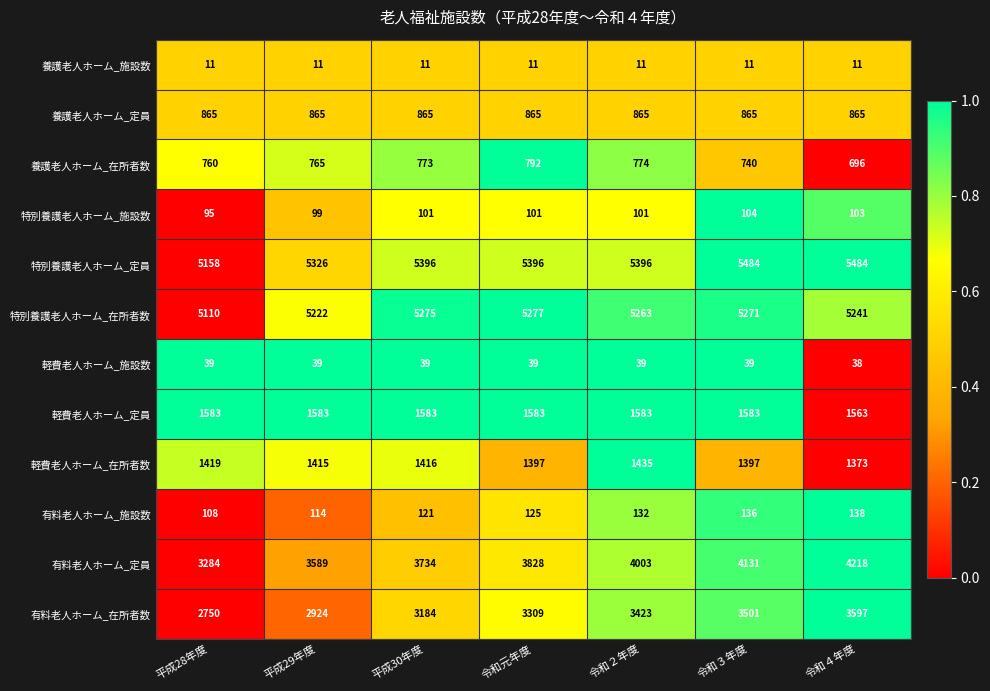

What is the sum of all 有料老人ホーム_施設数 values?

874